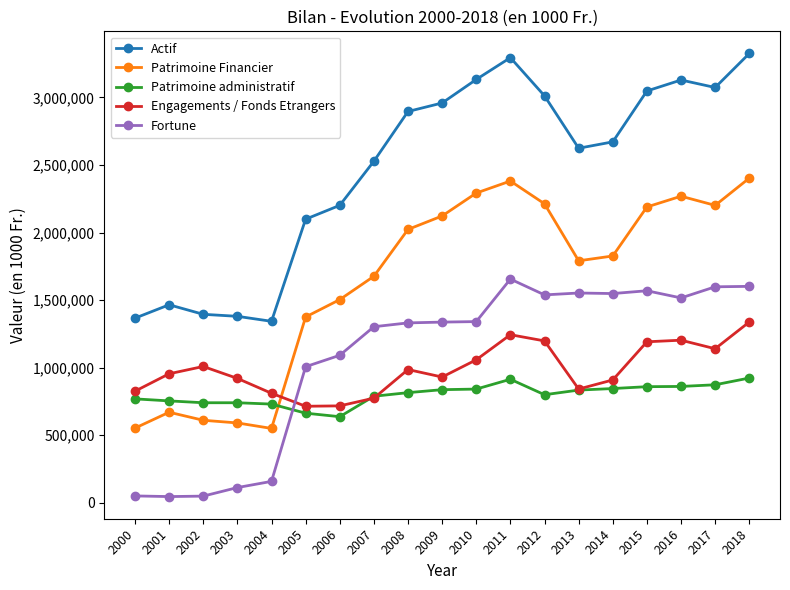

Does the chart display data point markers on the line(s)?

Yes